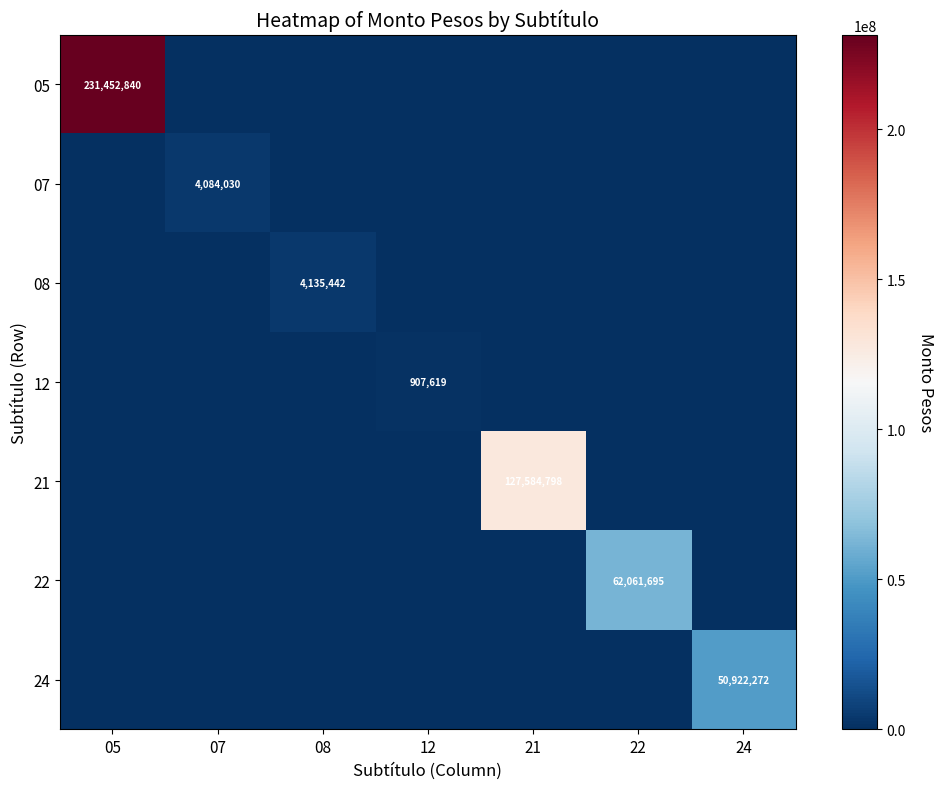

True or false: 24 has a value of 76521440 at 24.

False